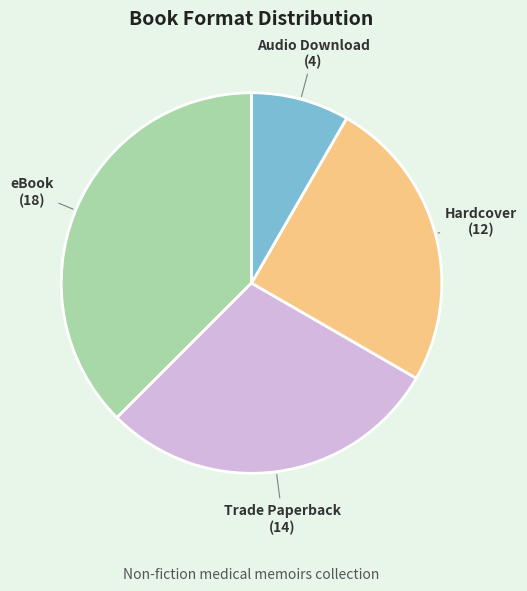

Do Trade Paperback and eBook together represent more than half of the pie?

Yes